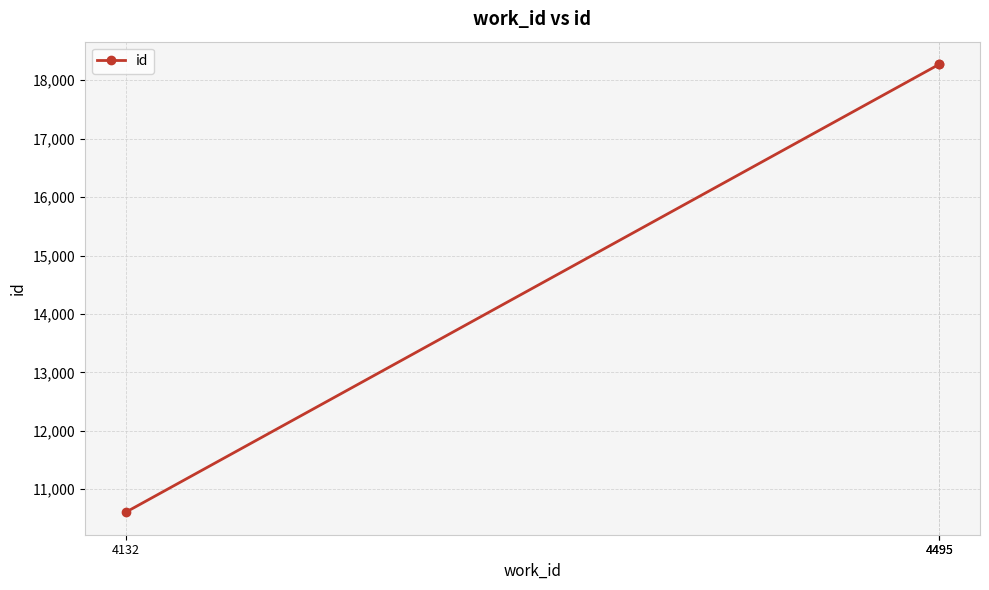

What is the change in value from 4495 to 4495?

+3